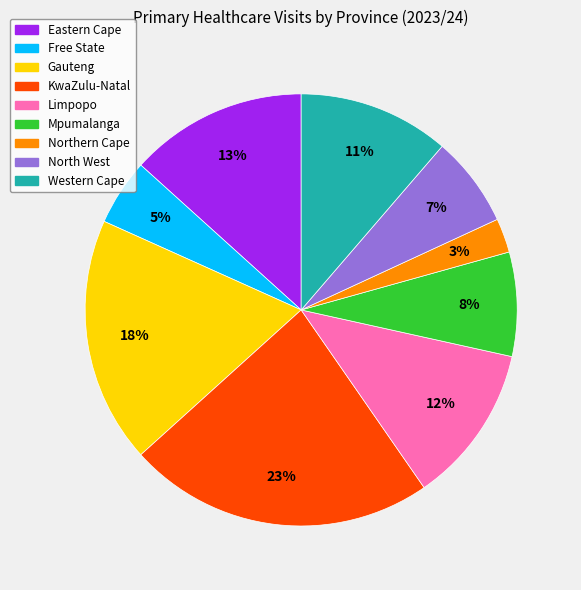

Rank the categories by value from highest to lowest.

KwaZulu-Natal, Gauteng, Eastern Cape, Limpopo, Western Cape, Mpumalanga, North West, Free State, Northern Cape